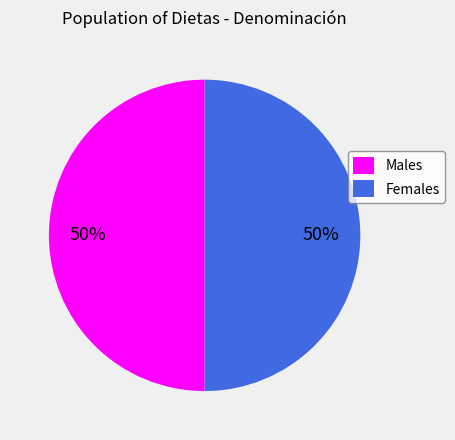

What percentage is the Males slice, to the nearest percent?

50%